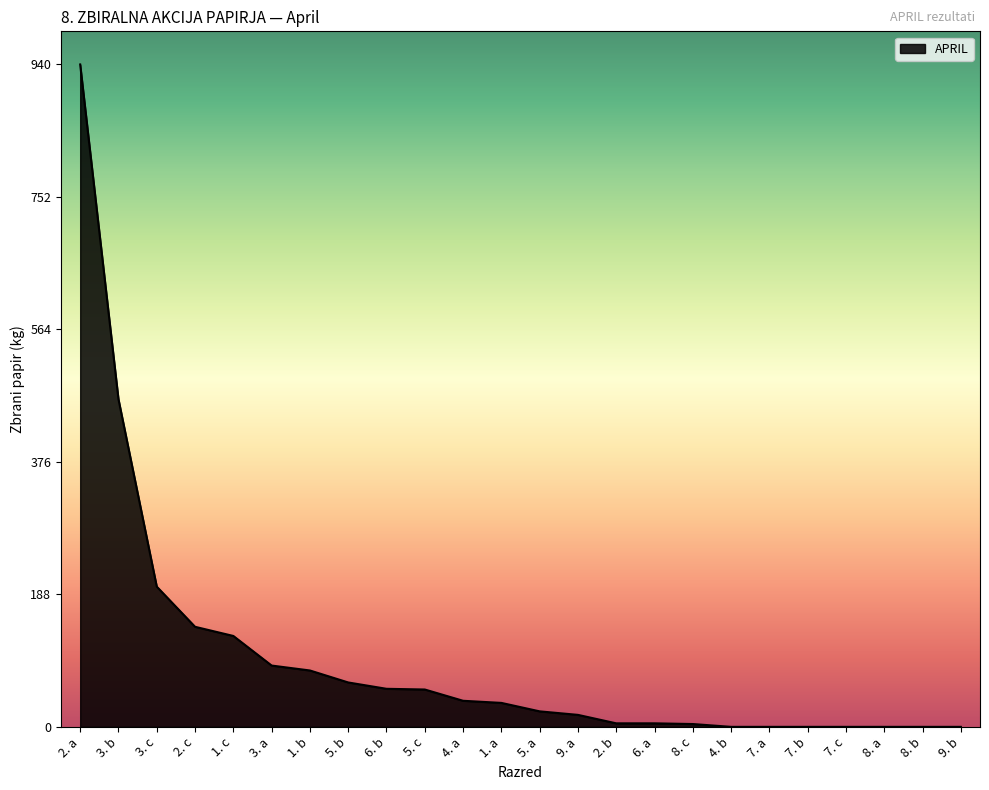

At which category does the chart reach its peak across all series?

2. a